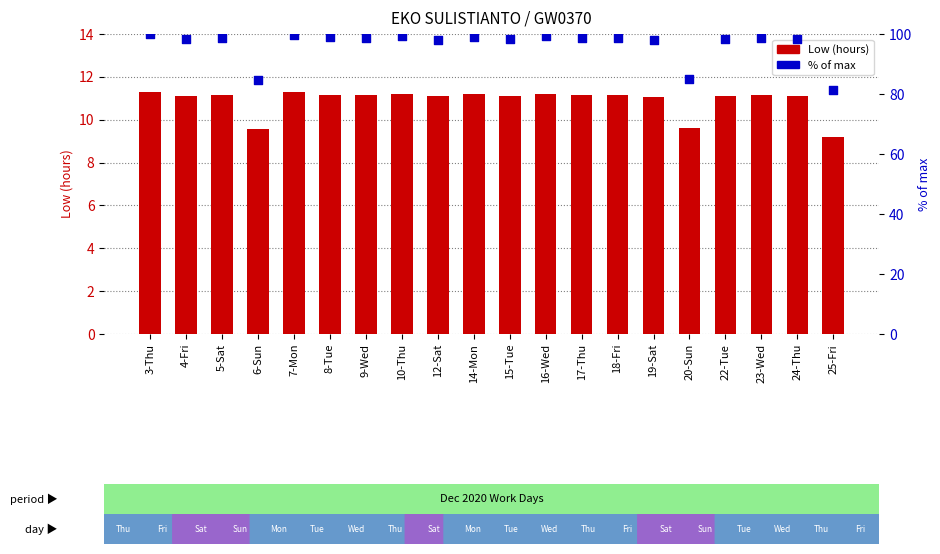

At which category is the sum across all series the highest?

3-Thu